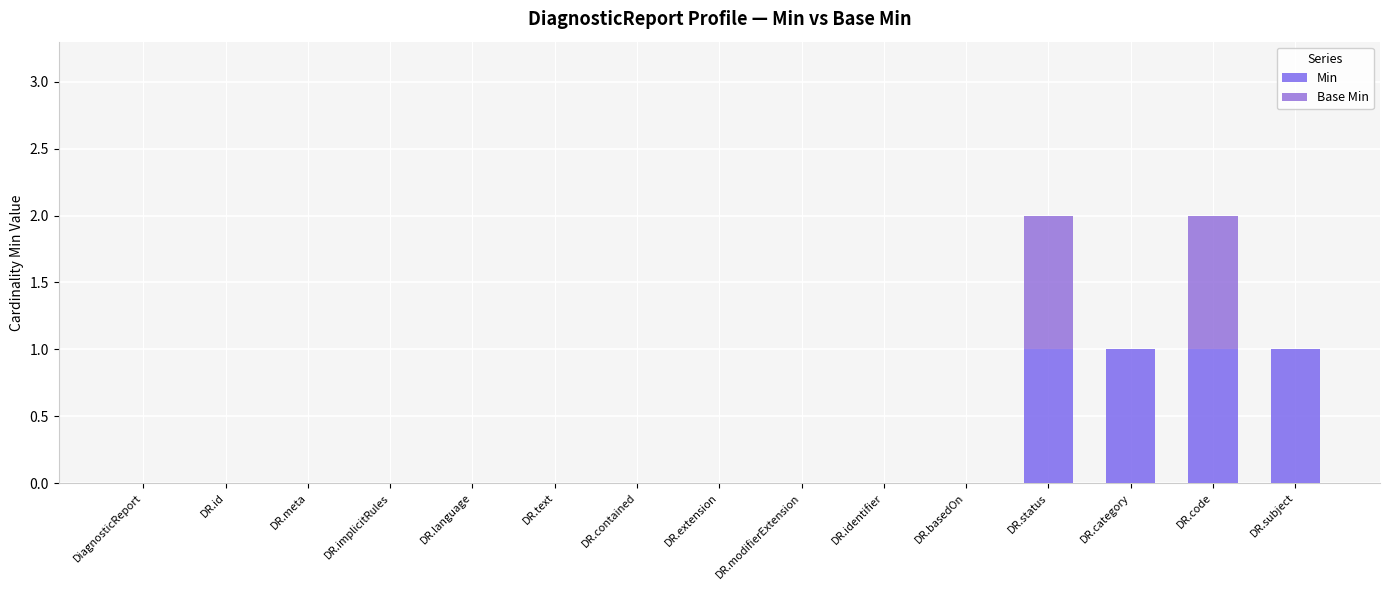

How many series are shown in this chart?

2